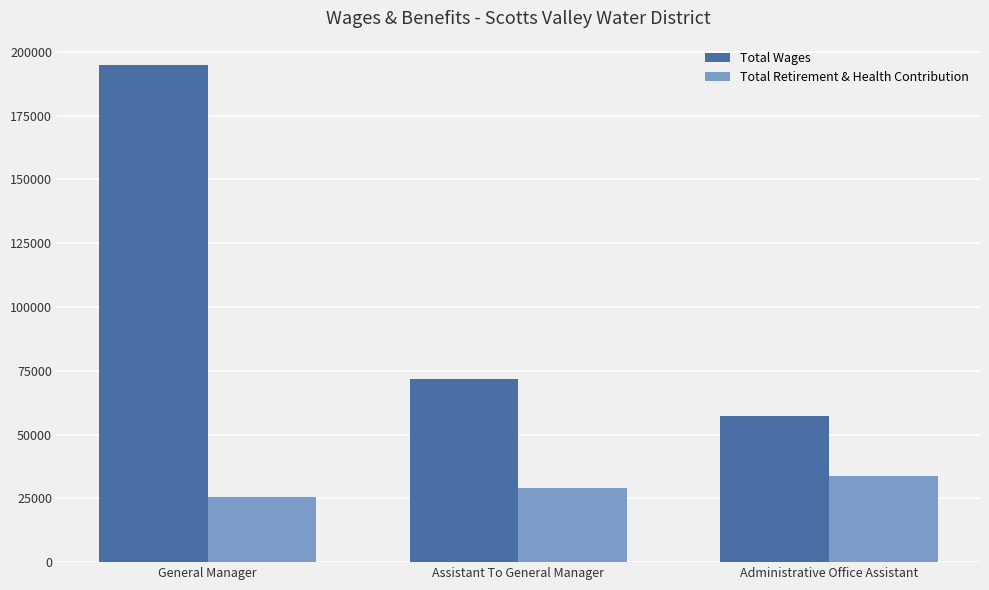

How many data points in Total Wages are less than 71773?

1